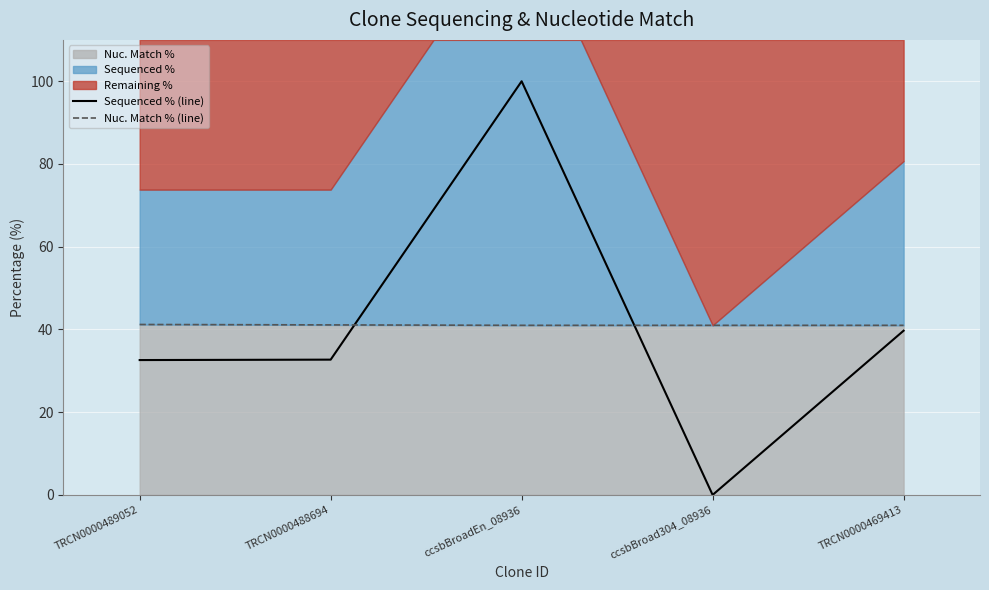

What is the approximate value of Sequenced % (line) at TRCN0000469413?

39.7